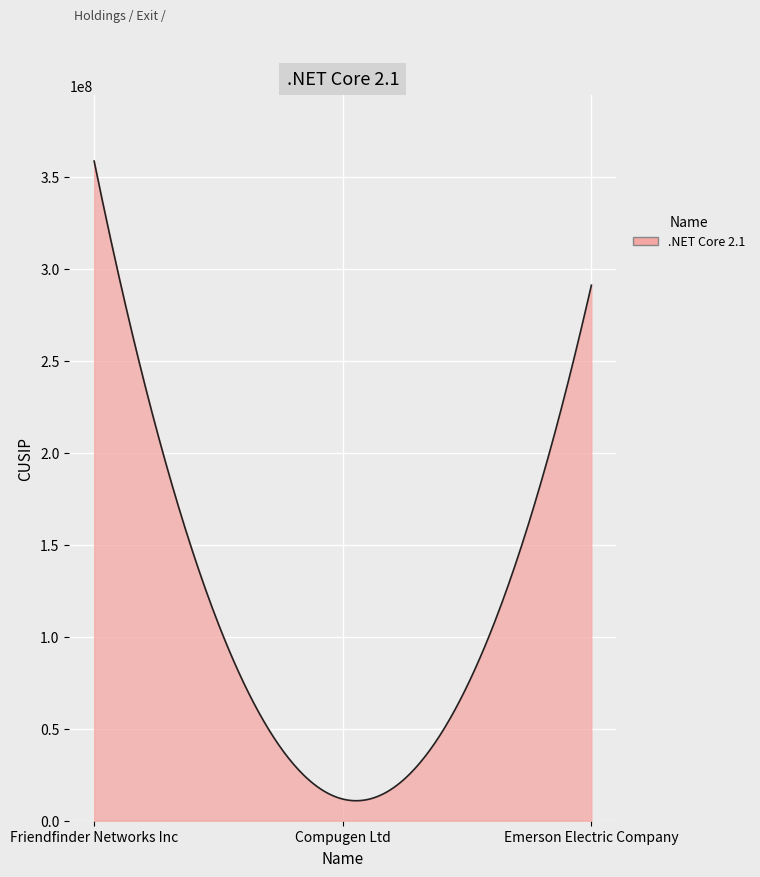

What is the difference between the maximum and minimum values?

347590360.6